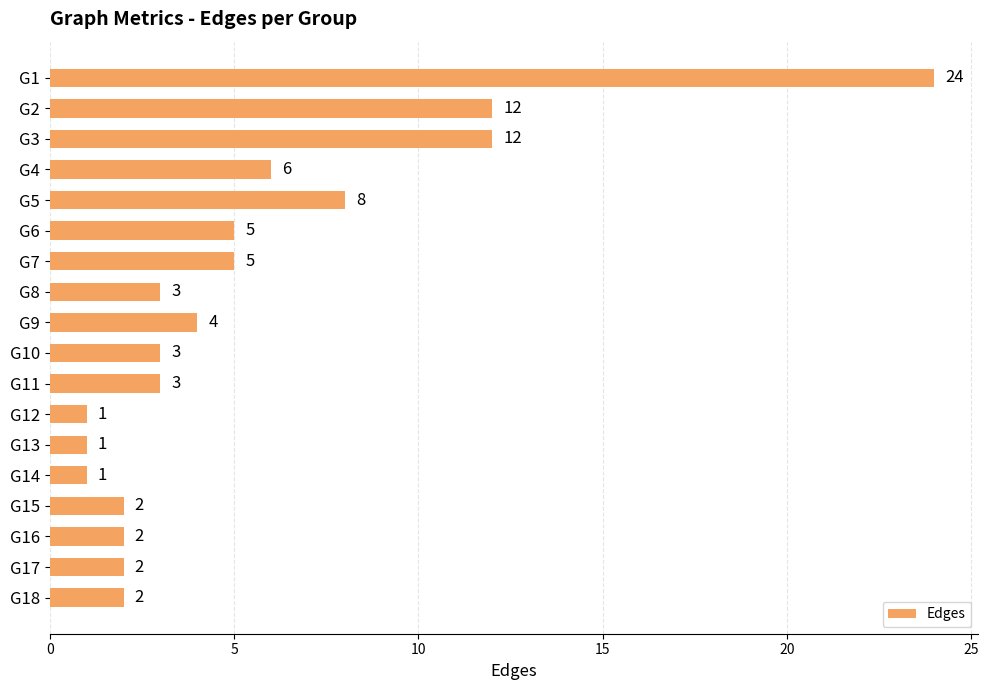

What is the difference between the maximum and minimum values?

23